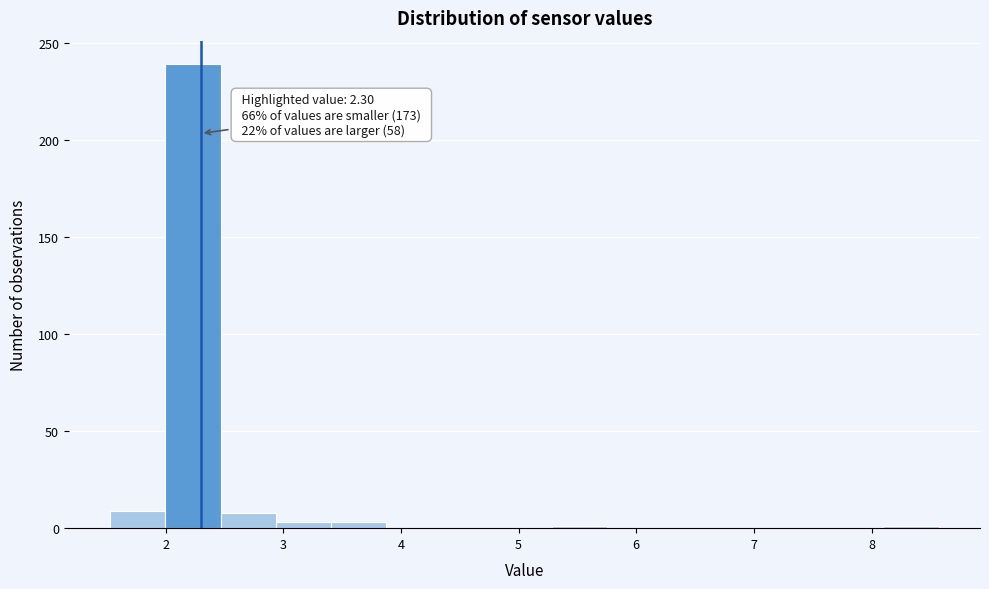

Which range on the x-axis has the tallest bar?

2.0 to 2.5